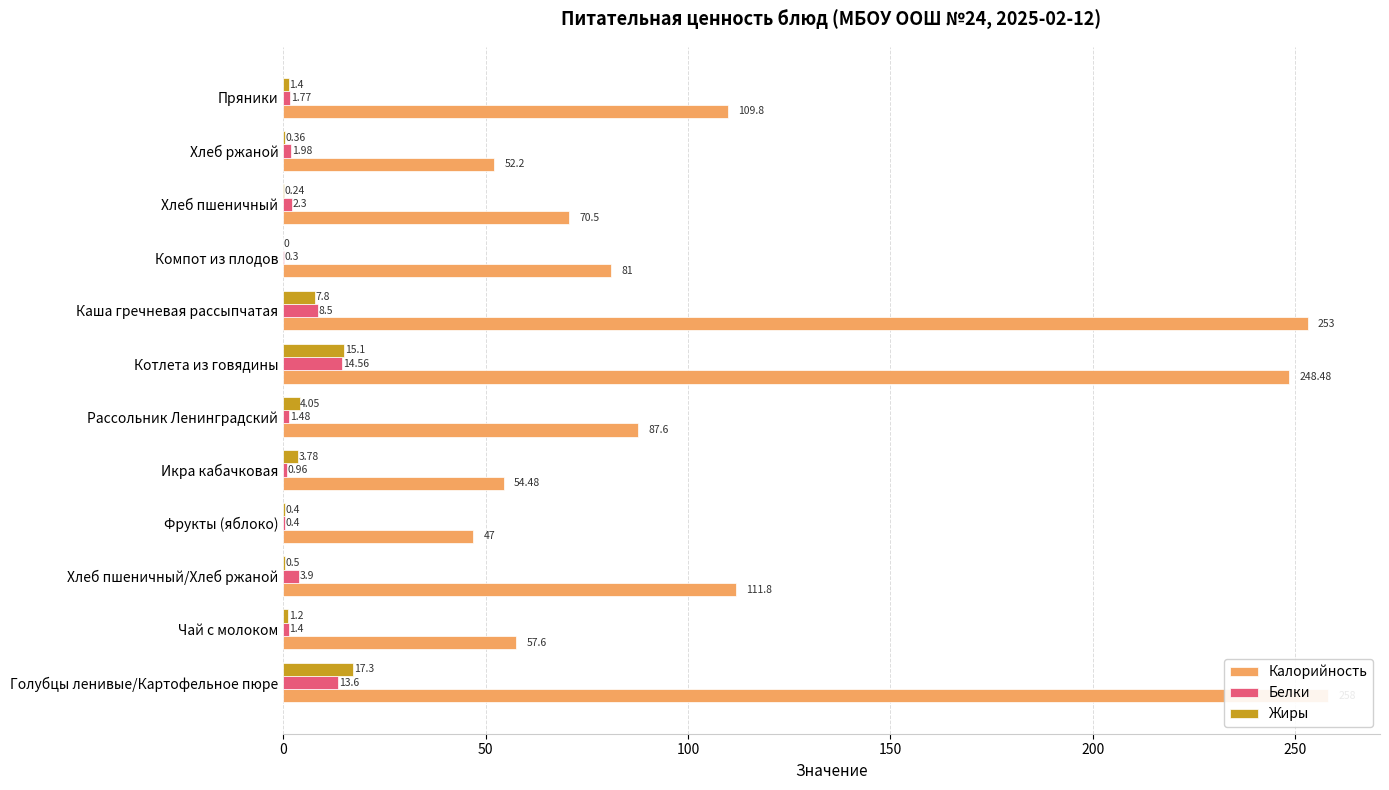

The Белки series shows 11.5 at Каша гречневая рассыпчатая. True or false?

False